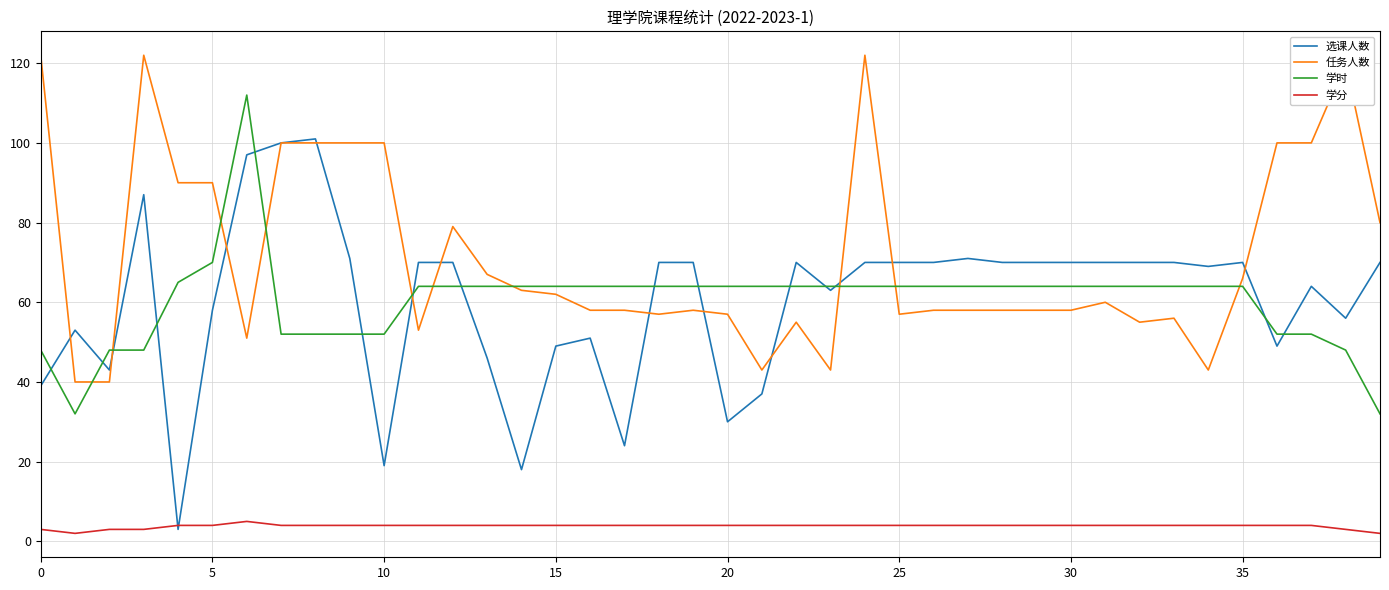

Does the chart display data point markers on the line(s)?

No